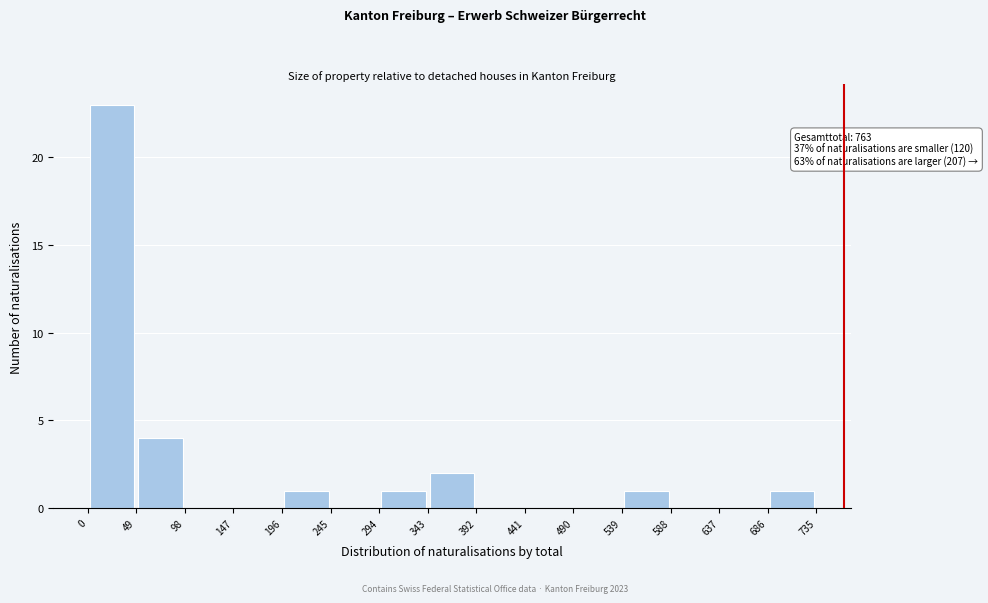

Which range on the x-axis has the tallest bar?

0 to 49